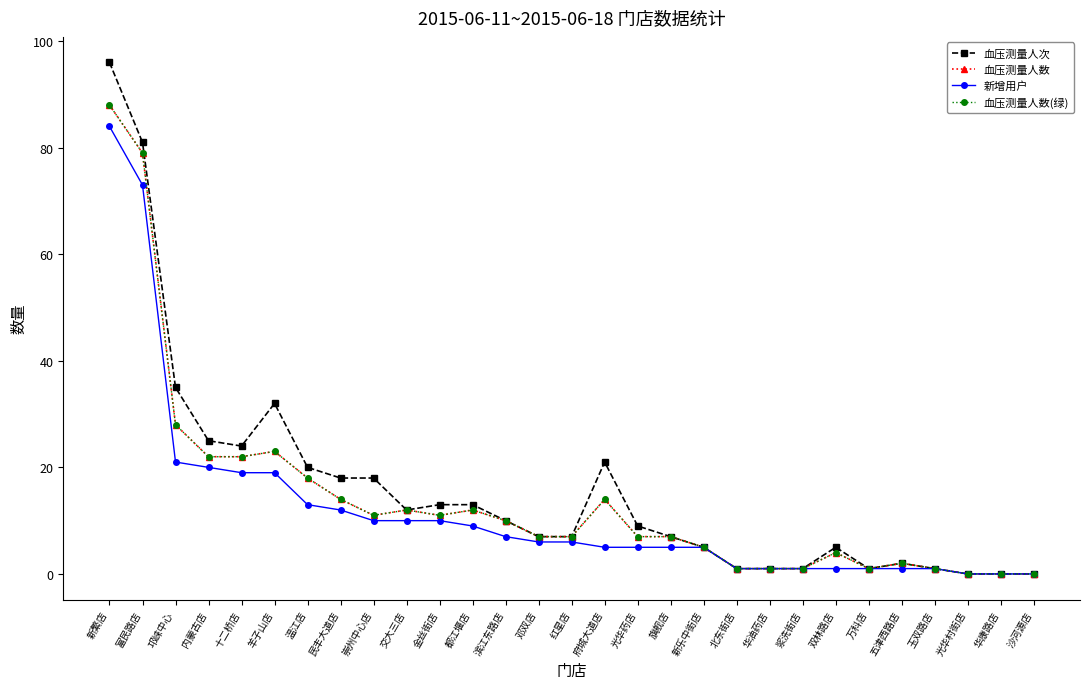

What is the total value across all series at 金丝街店?

45